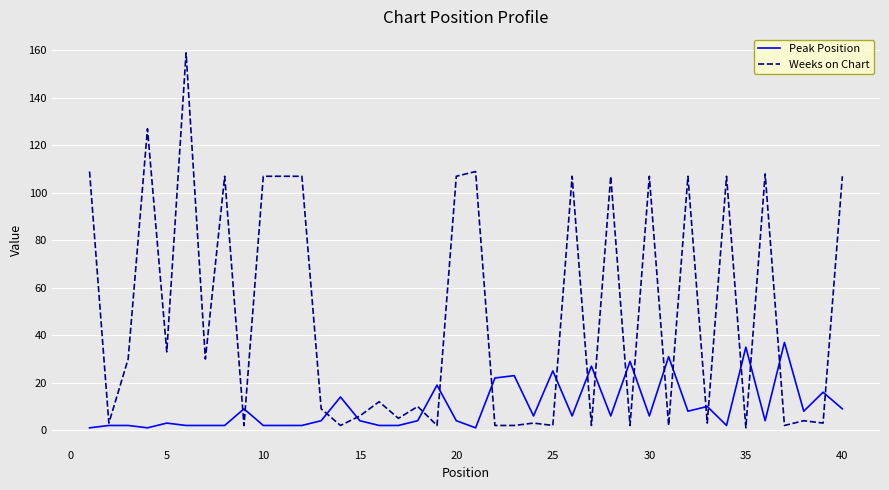

List the series in order of their peak value, highest first.

Weeks on Chart, Peak Position